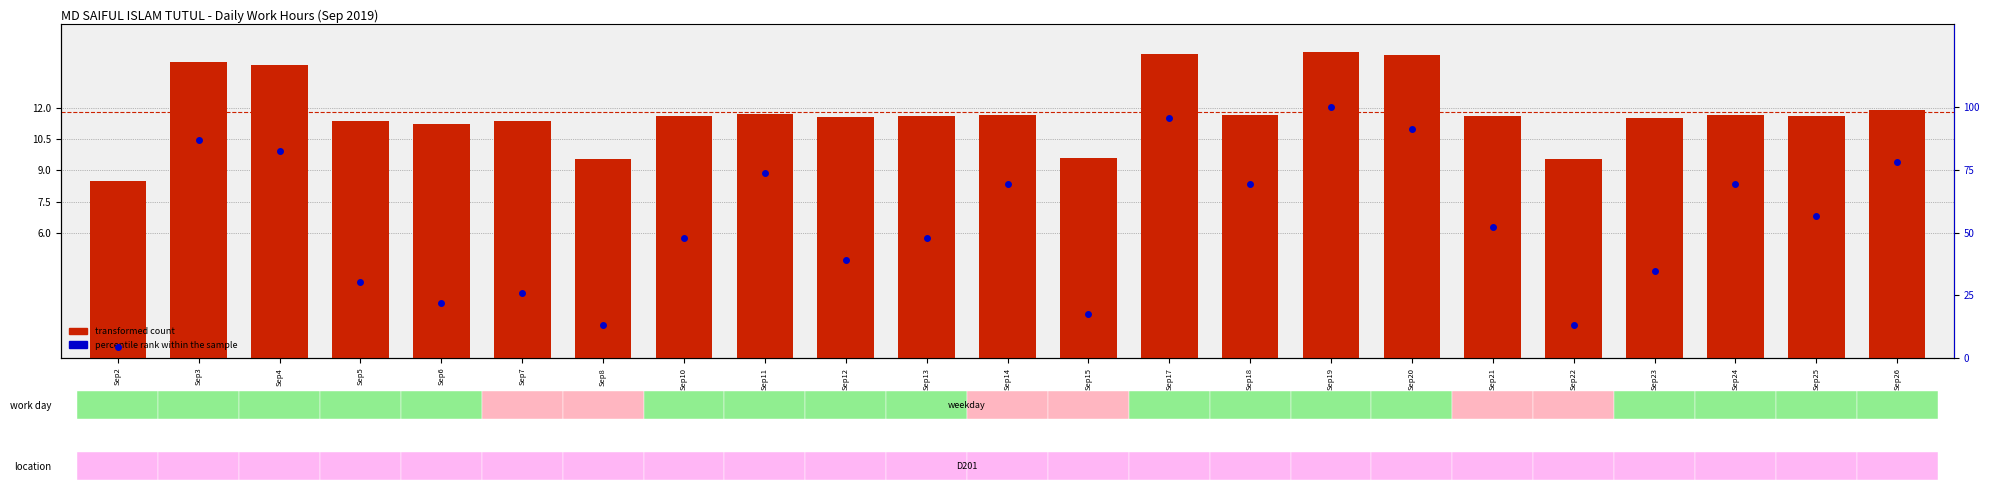

The percentile rank within the sample series shows 17.8 at Sep26. True or false?

False